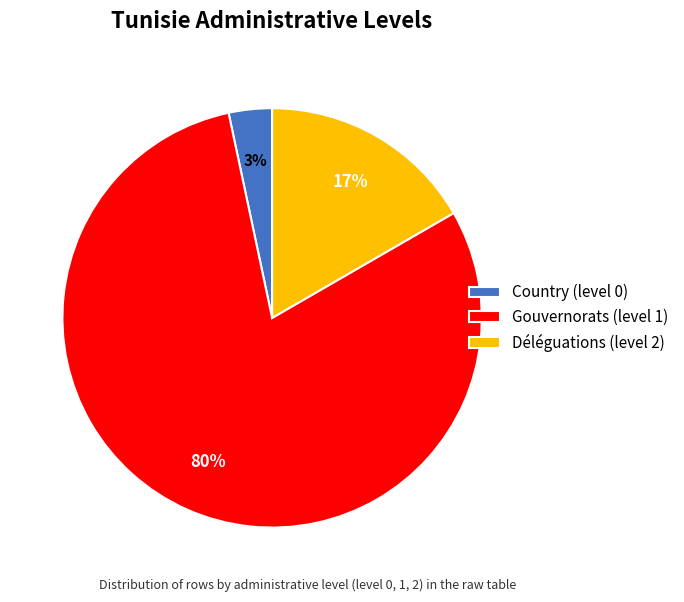

Is the sum of Country (level 0) and Gouvernorats (level 1) greater than half?

Yes